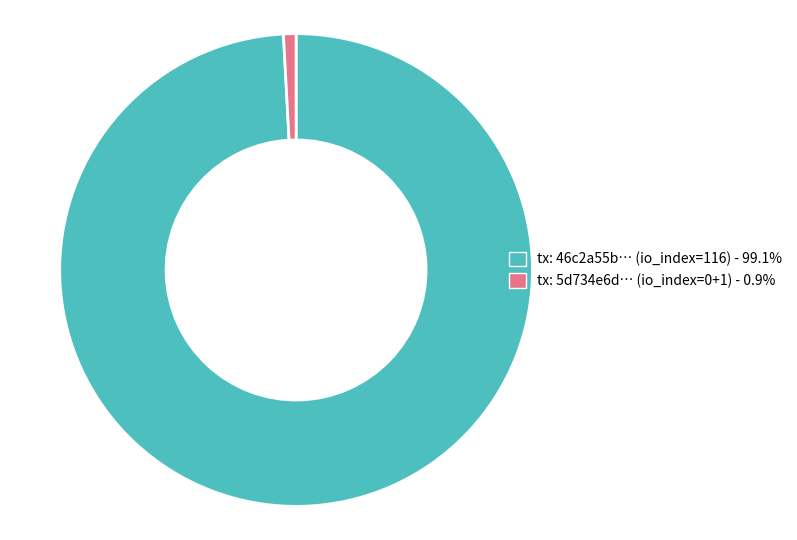

Is there a majority slice in this chart?

Yes